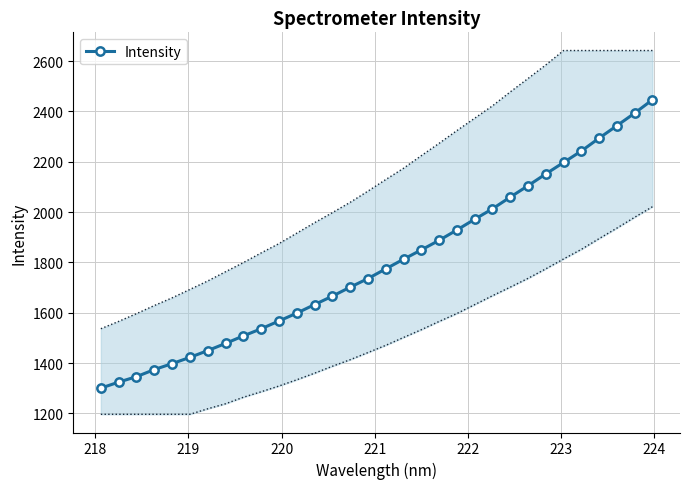

What is the value of the Intensity point at the 19th from the left?

1849.8